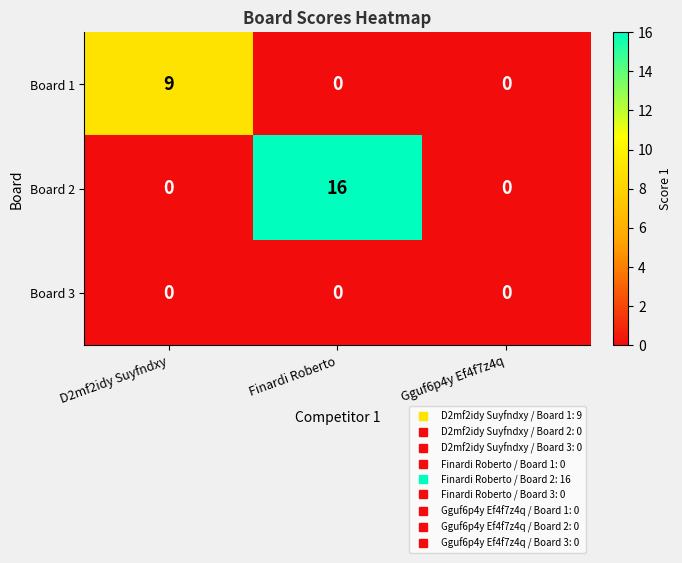

How many distinct data groups are displayed?

3